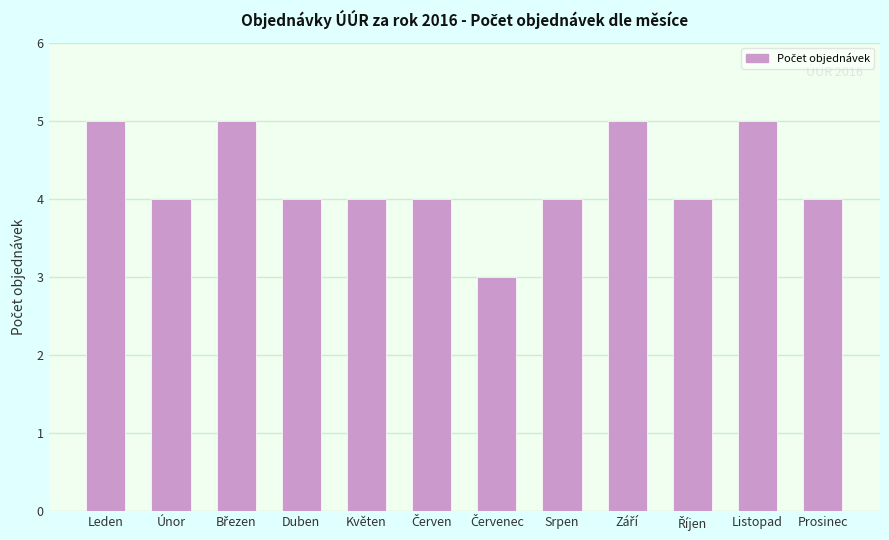

What is the value of the 7th bar from the left?

3